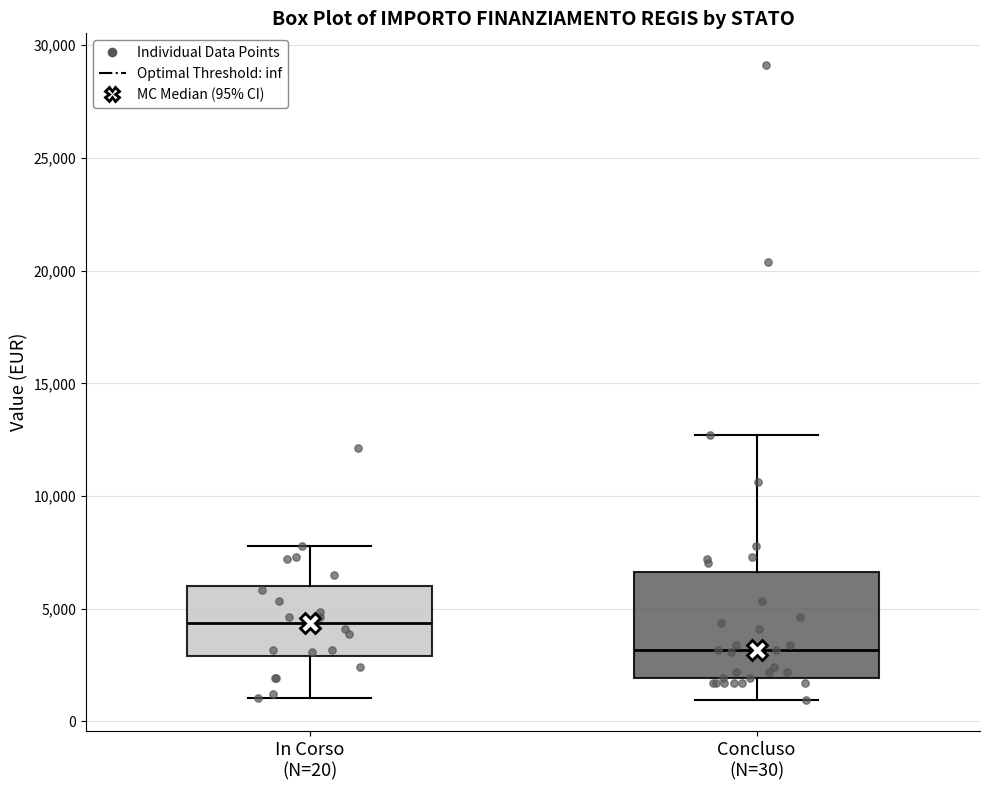

Reading left to right, read every box against the y-axis: the position of its median line, the range the box covers, and the ends of its whiskers. The values are not printed on the chart, so give them approximately, as read against the axis.

In Corso (N=20): median 4500, box 3000 to 6000, whiskers 1000 to 8000
Concluso (N=30): median 3000, box 2000 to 6500, whiskers 1000 to 12500